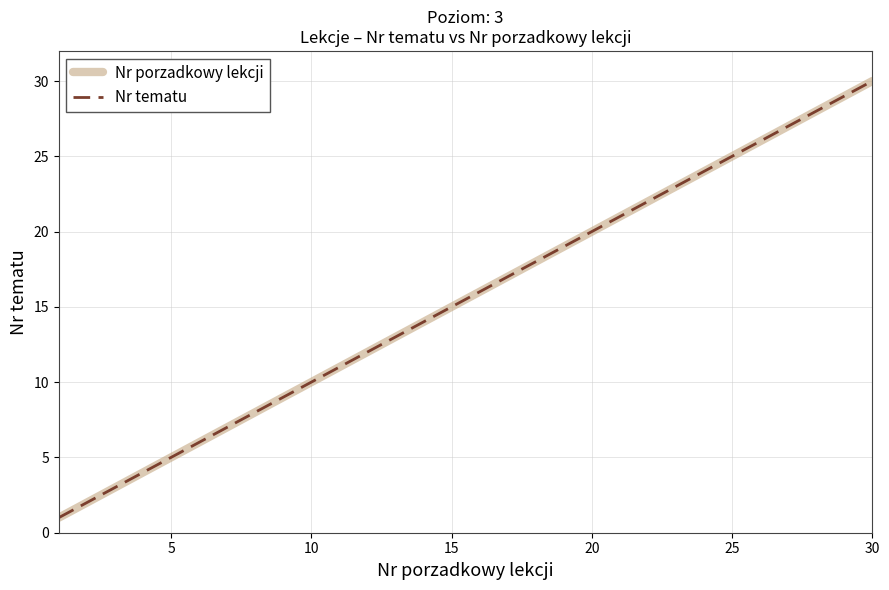

Does the chart display data point markers on the line(s)?

No